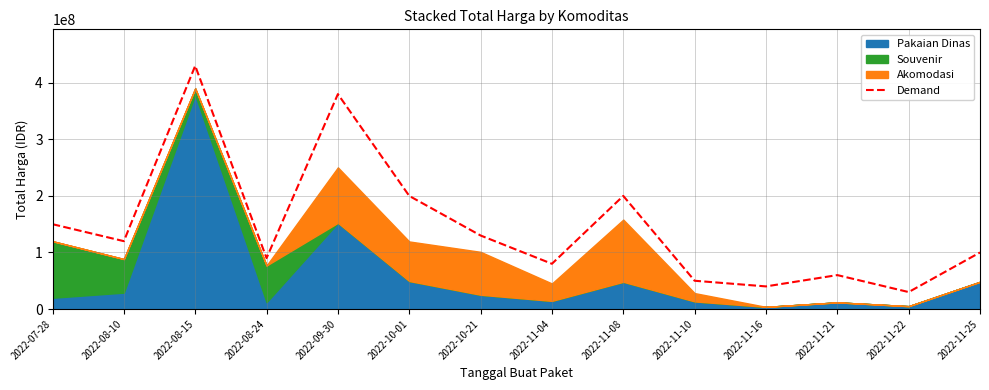

True or false: the data shows 40000000 at 2022-11-16.

True